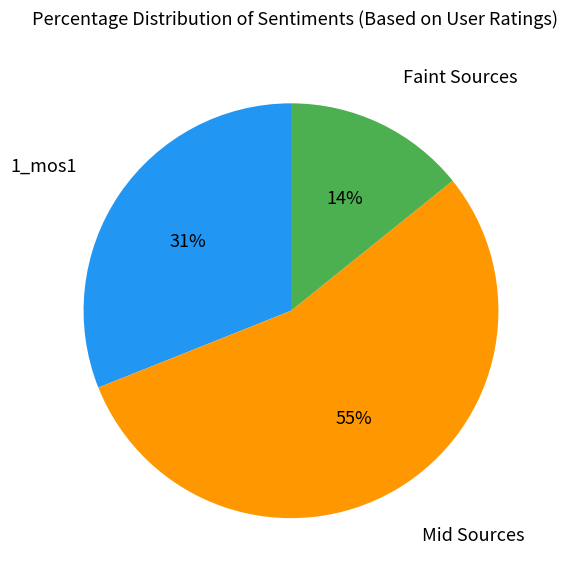

To the nearest percent, what is the difference between the largest and smallest slice percentages?

41%